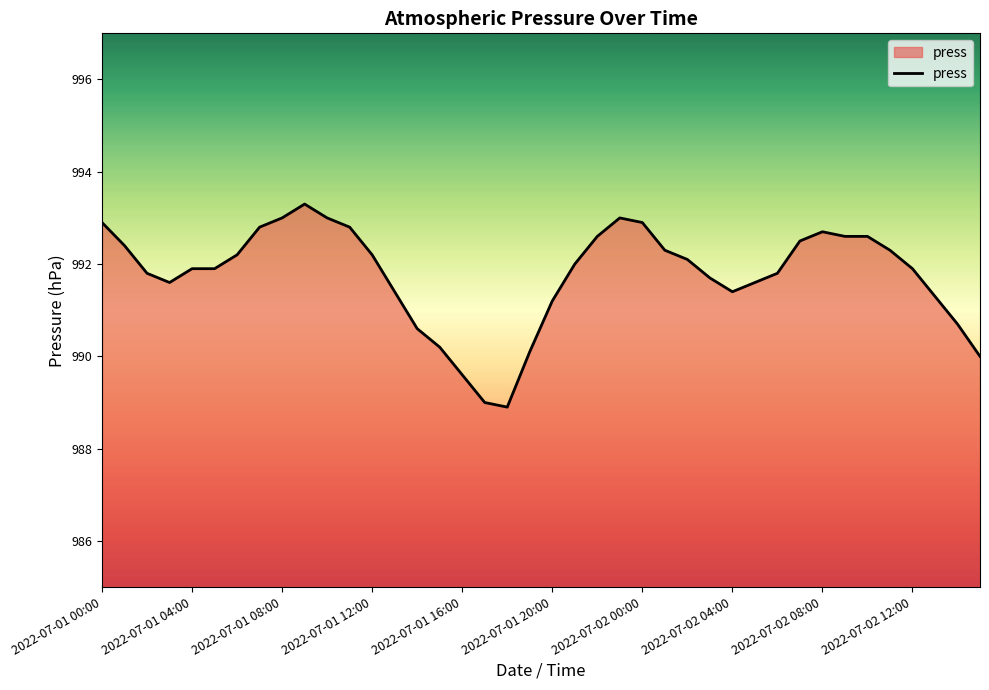

What is the smallest value displayed?

988.9